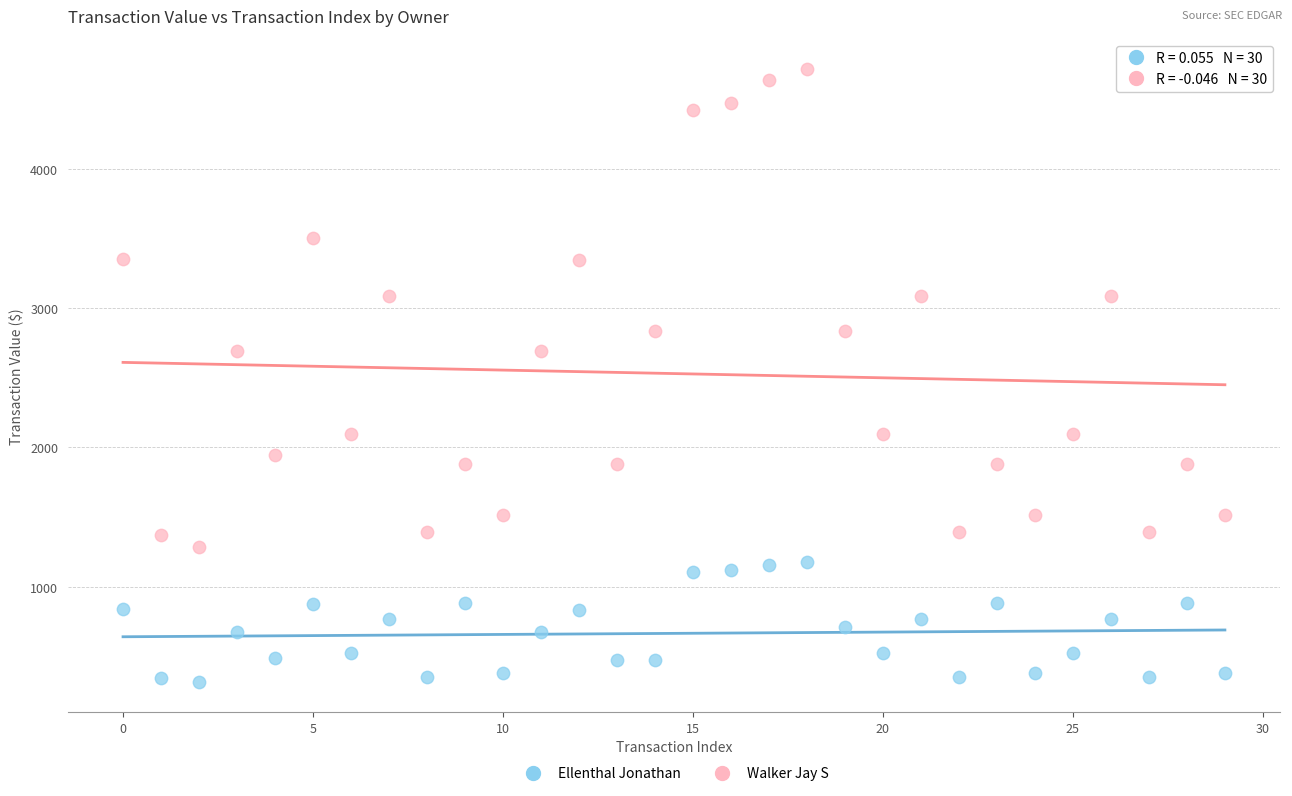

Which series reaches the minimum Y coordinate?

Ellenthal Jonathan